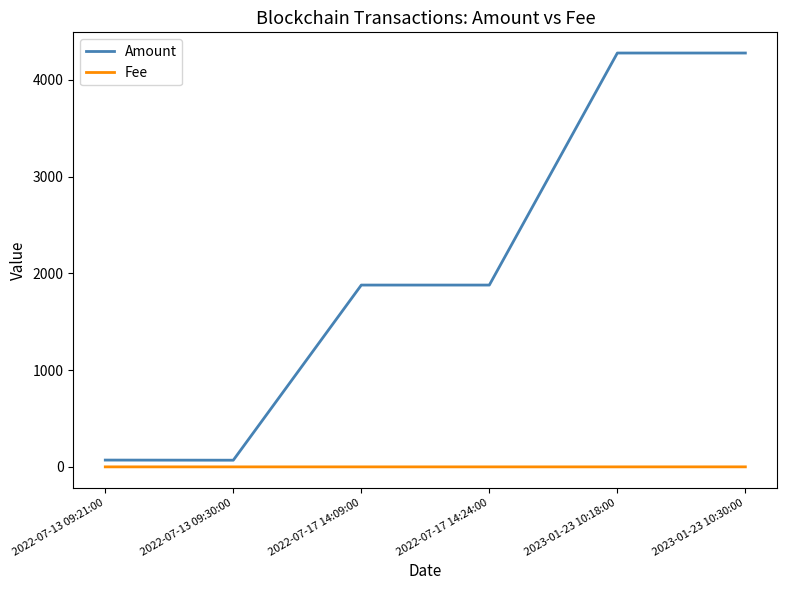

Where is Amount nearest to the value 2173?

2022-07-17 14:09:00